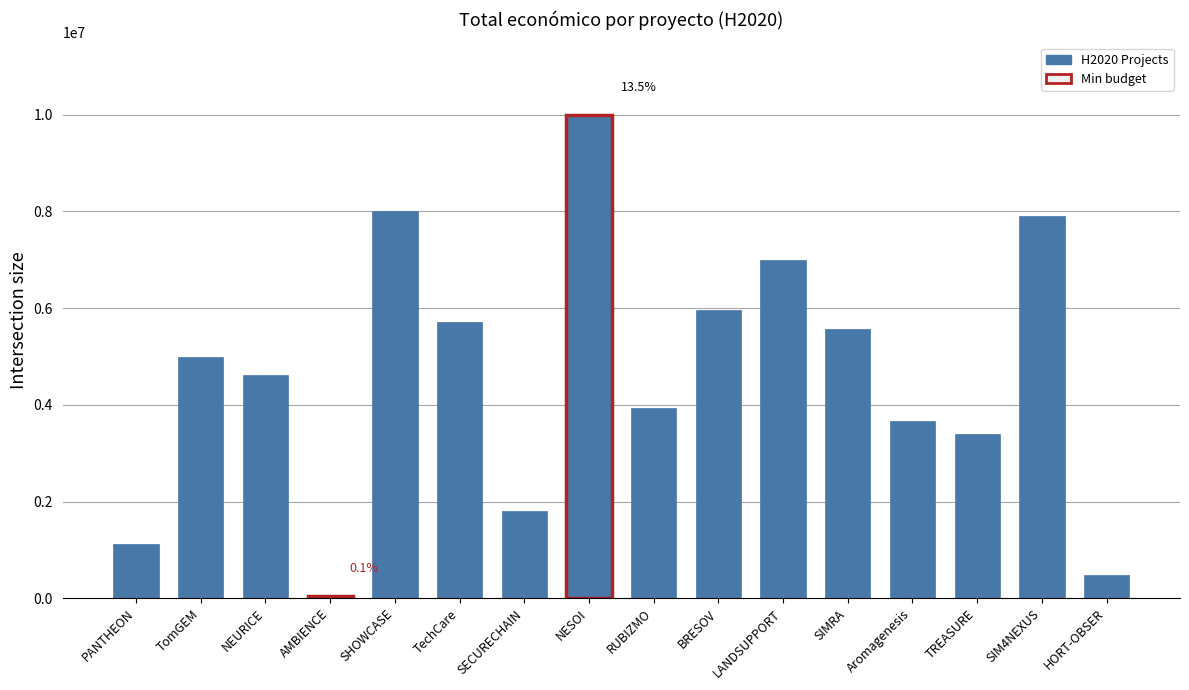

Approximately how many times larger is the value at SECURECHAIN compared to SIM4NEXUS?

0.2